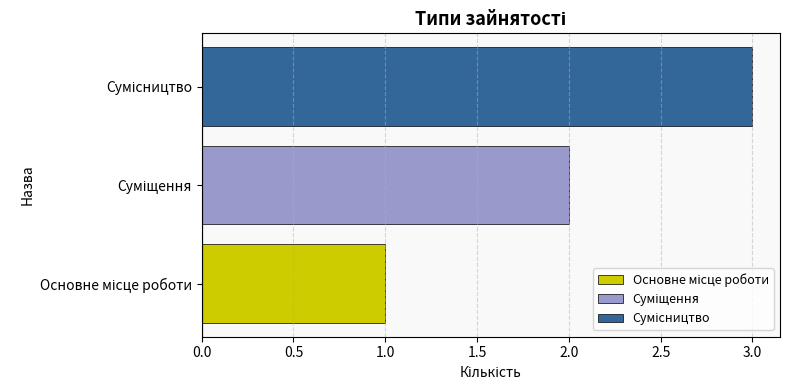

What is the greatest value displayed?

3